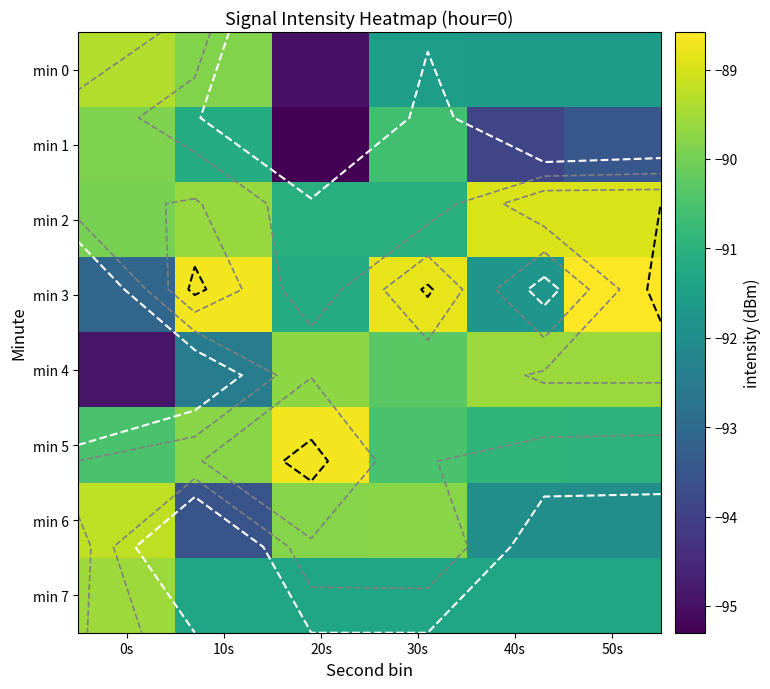

What is the sum of the min 3 values at 0s and 30s?

-181.9